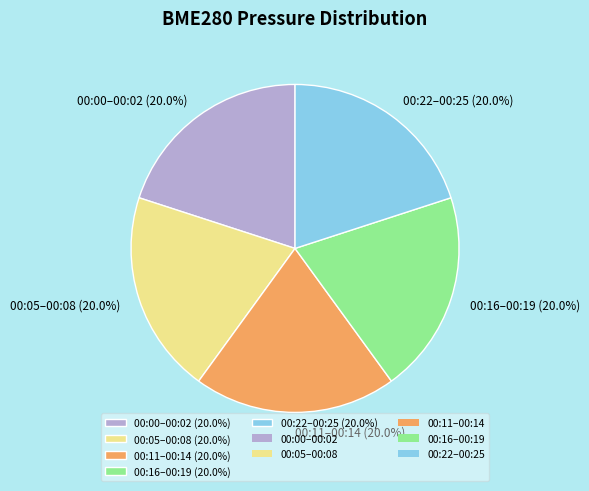

Is 00:22–00:25 (20.0%) the majority of the pie?

No